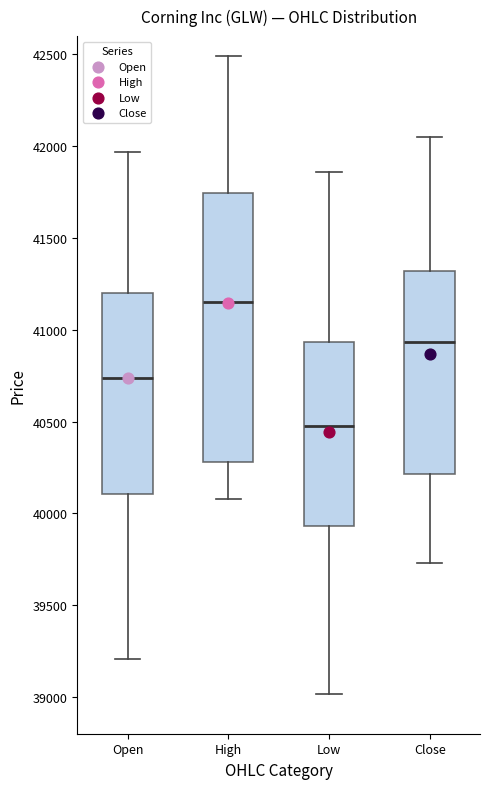

Which box is the tallest, from its lower edge to its upper edge?

High